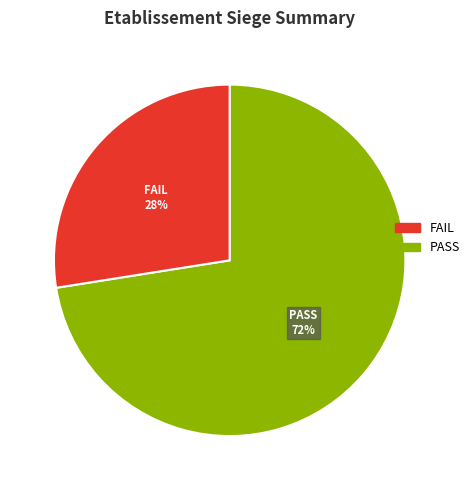

To the nearest percent, what is the average slice percentage?

50%